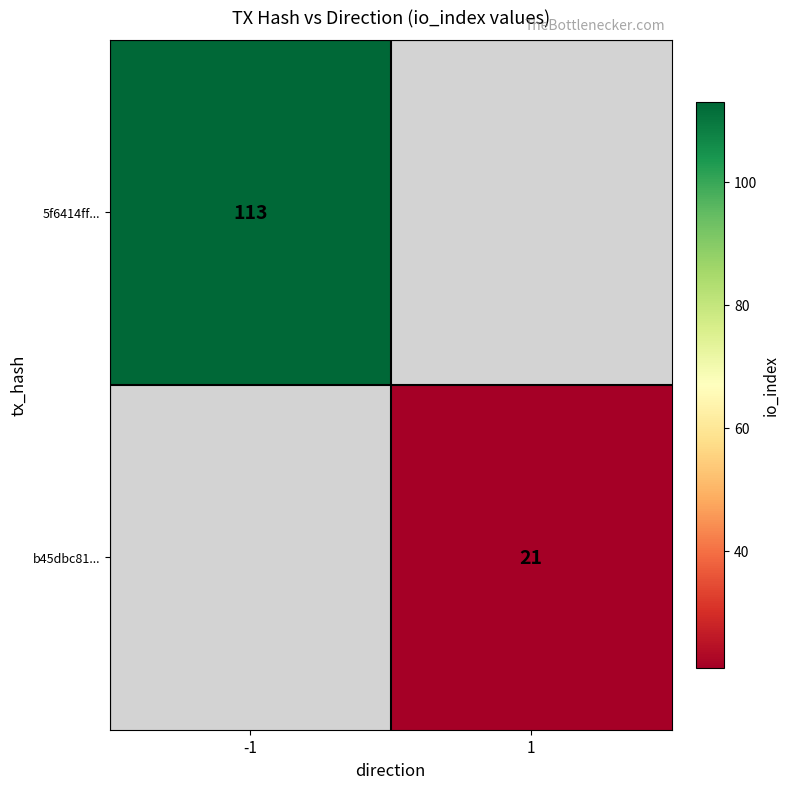

Is it true that b45dbc81... equals 21 at 1?

True